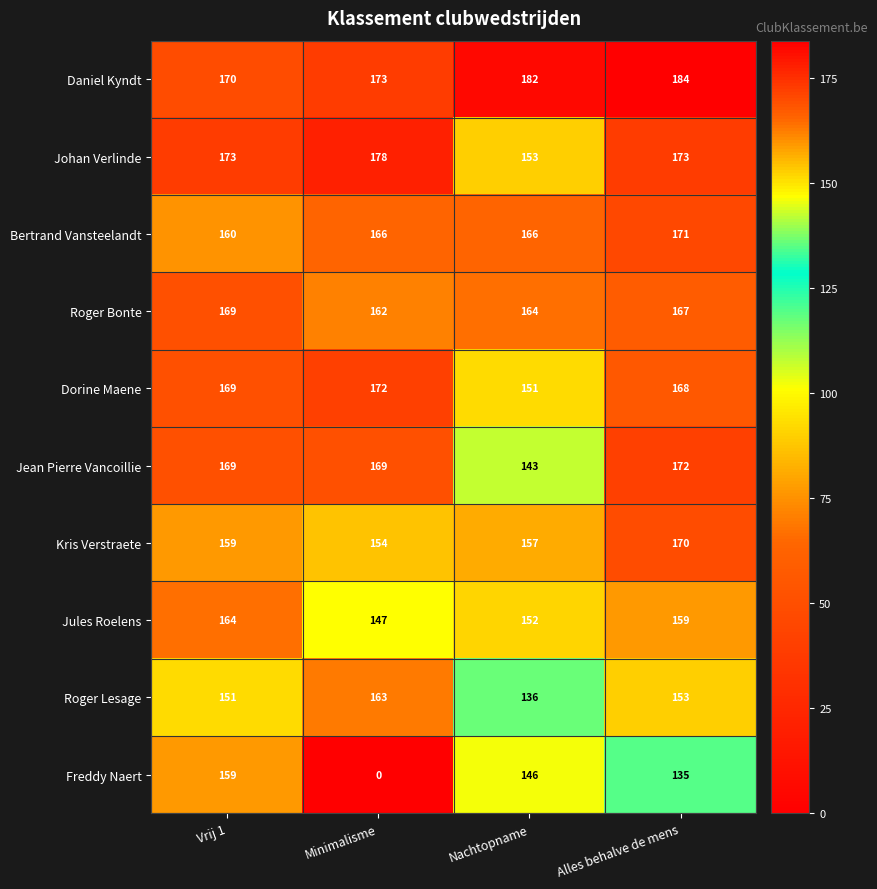

What is the difference between the highest and lowest values at Alles behalve de mens?

49